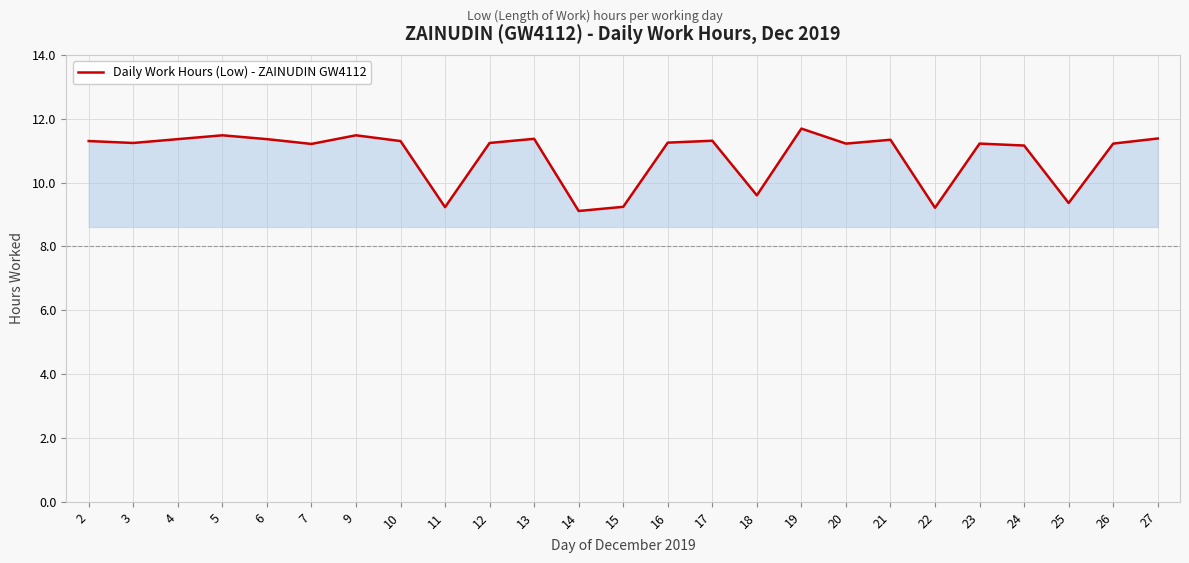

What is the ratio of the value at 3 to the value at 16?

1.0